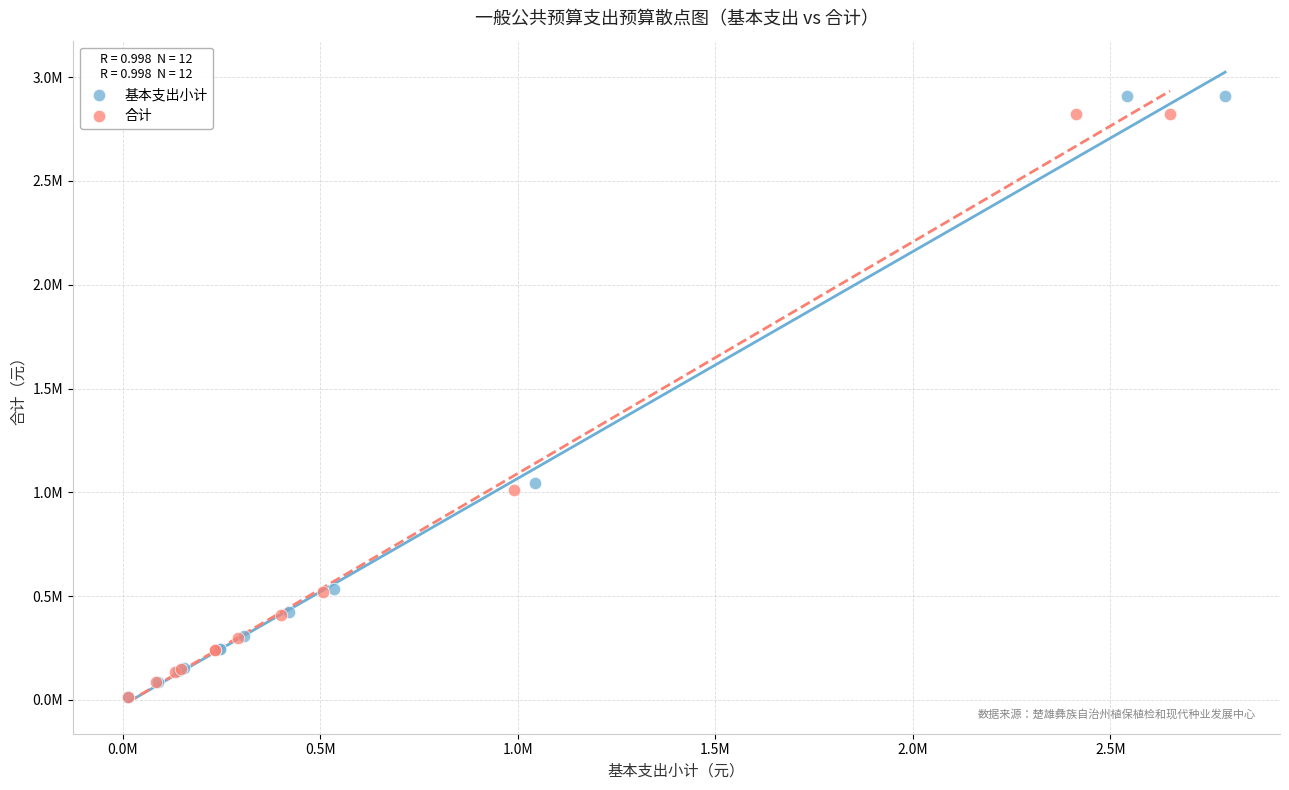

What are all the series names shown in the legend?

基本支出小计, 合计